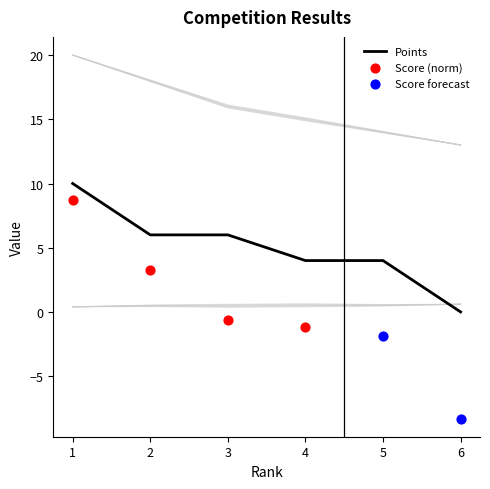

Which series has the largest total across all categories?

Prize